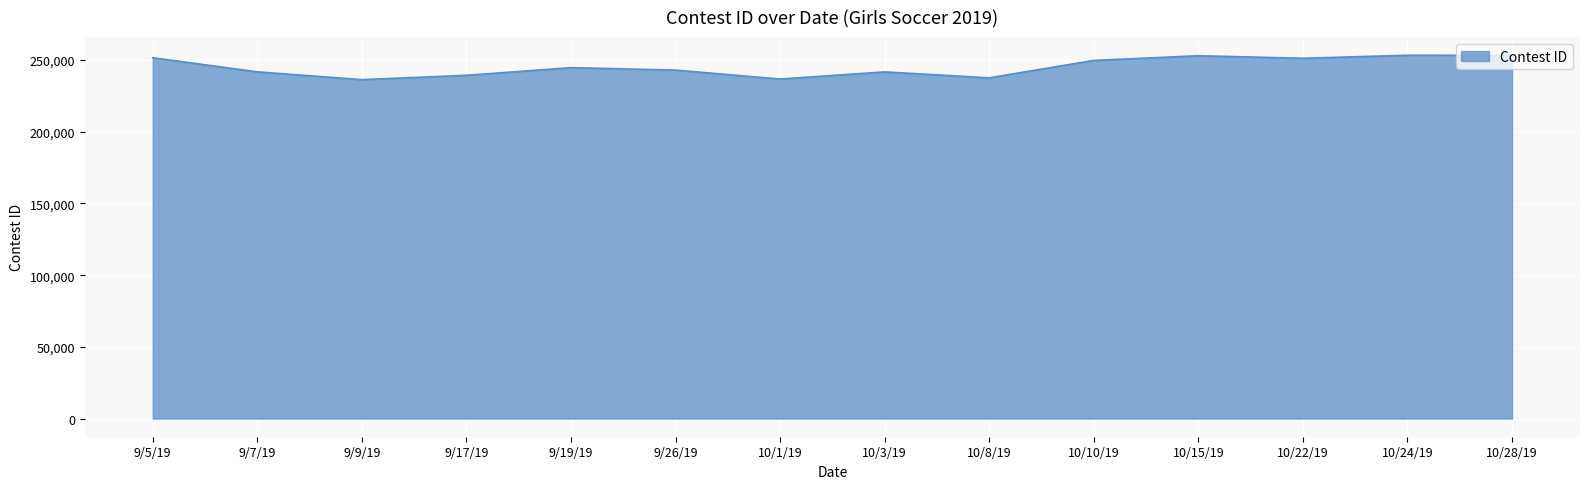

Approximately how many times larger is the value at 9/5/19 compared to 9/19/19?

1.0